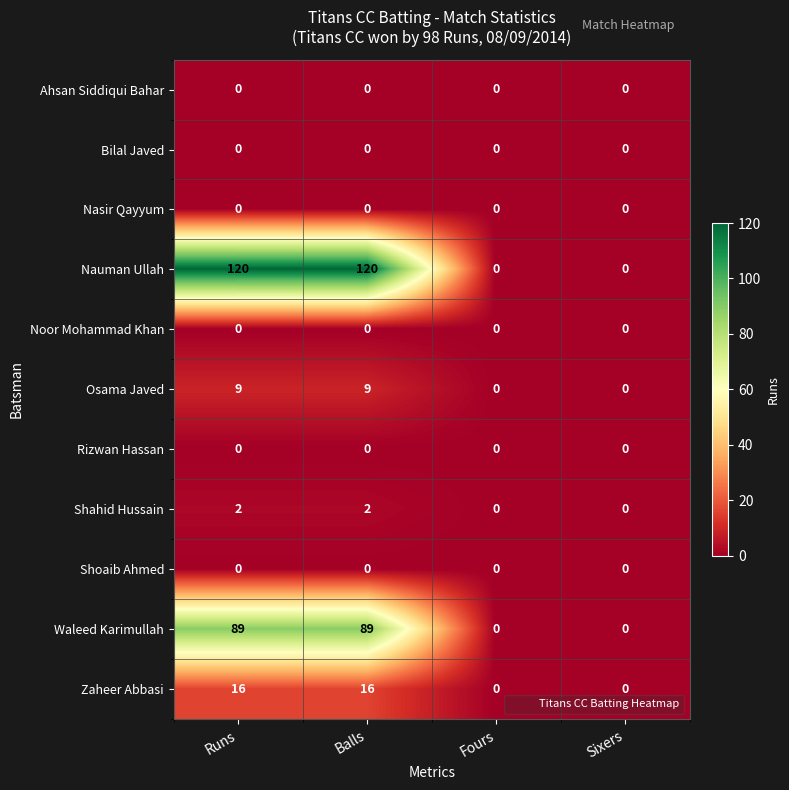

What is the total value across all series at Runs?

236